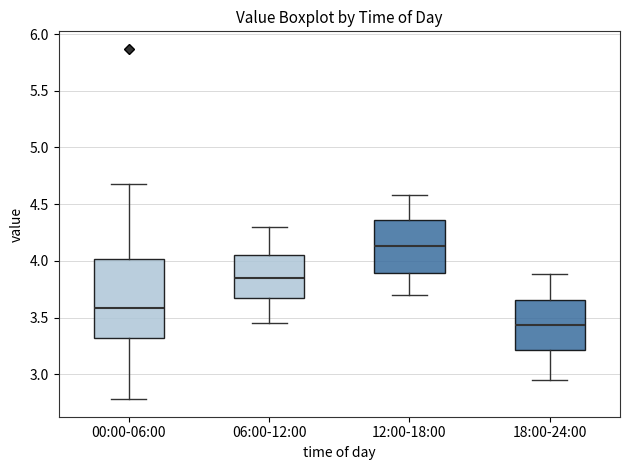

Which box is the tallest, from its lower edge to its upper edge?

00:00-06:00